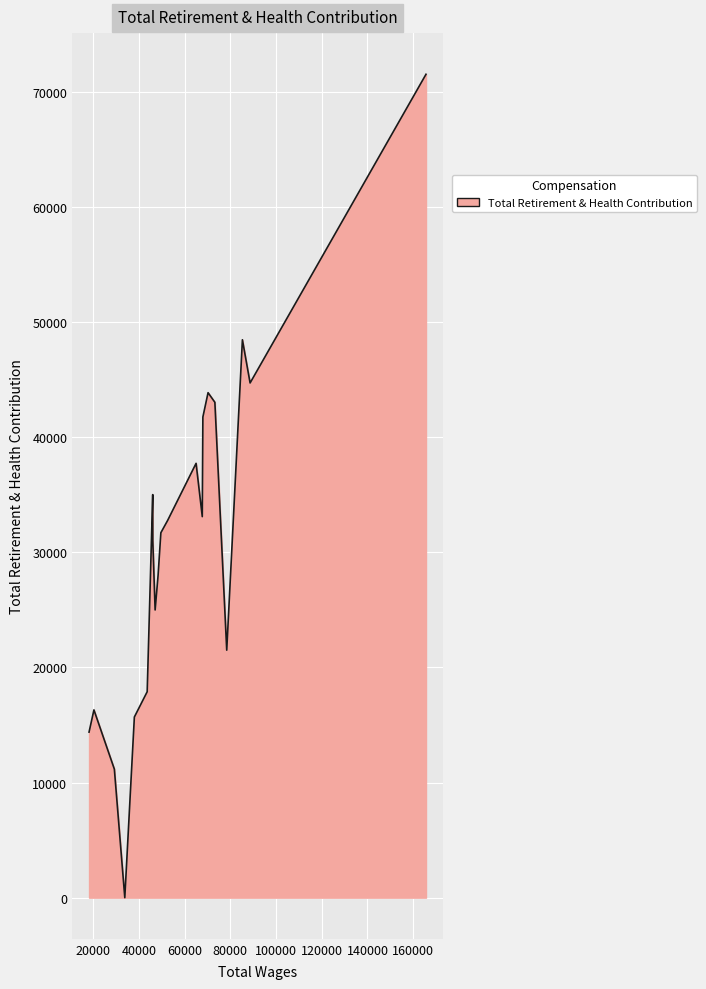

What is the difference between the maximum and minimum values?

71512